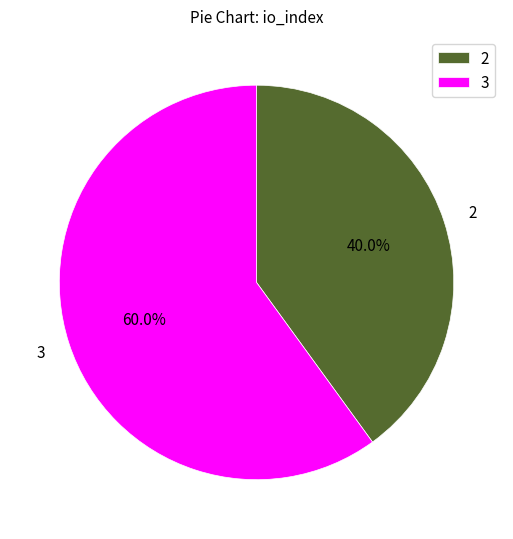

How many segments does this pie chart have?

2